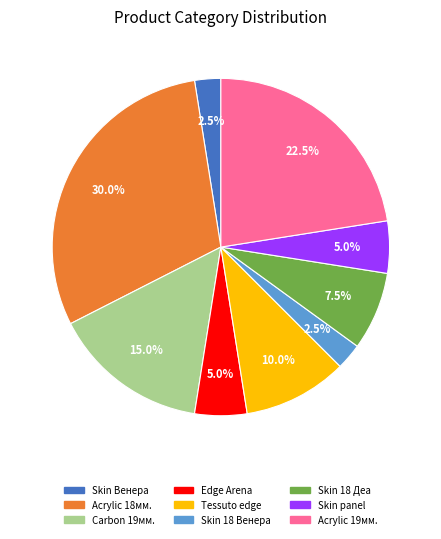

Is there any slice that represents more than half of the pie?

No